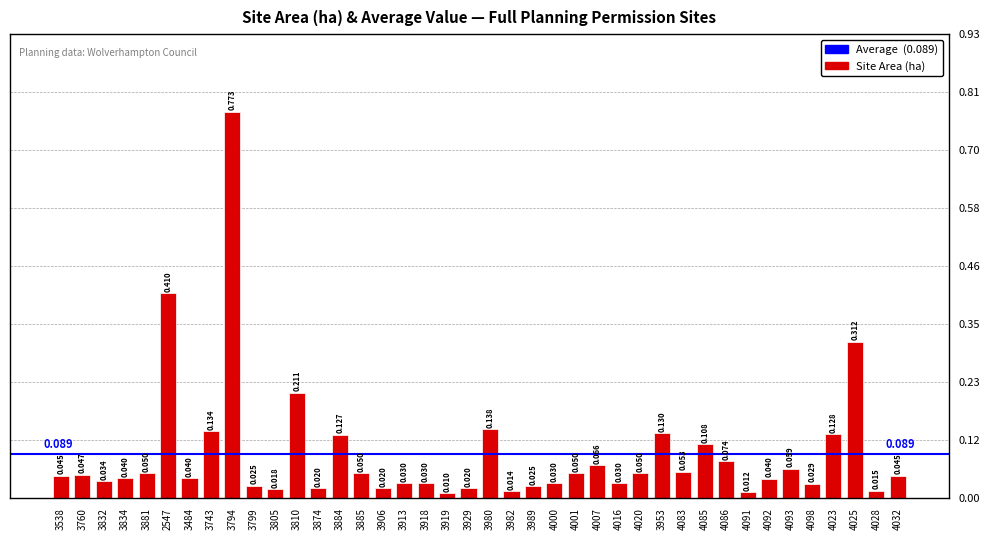

What is the label of the 12th bar from the left?

3810